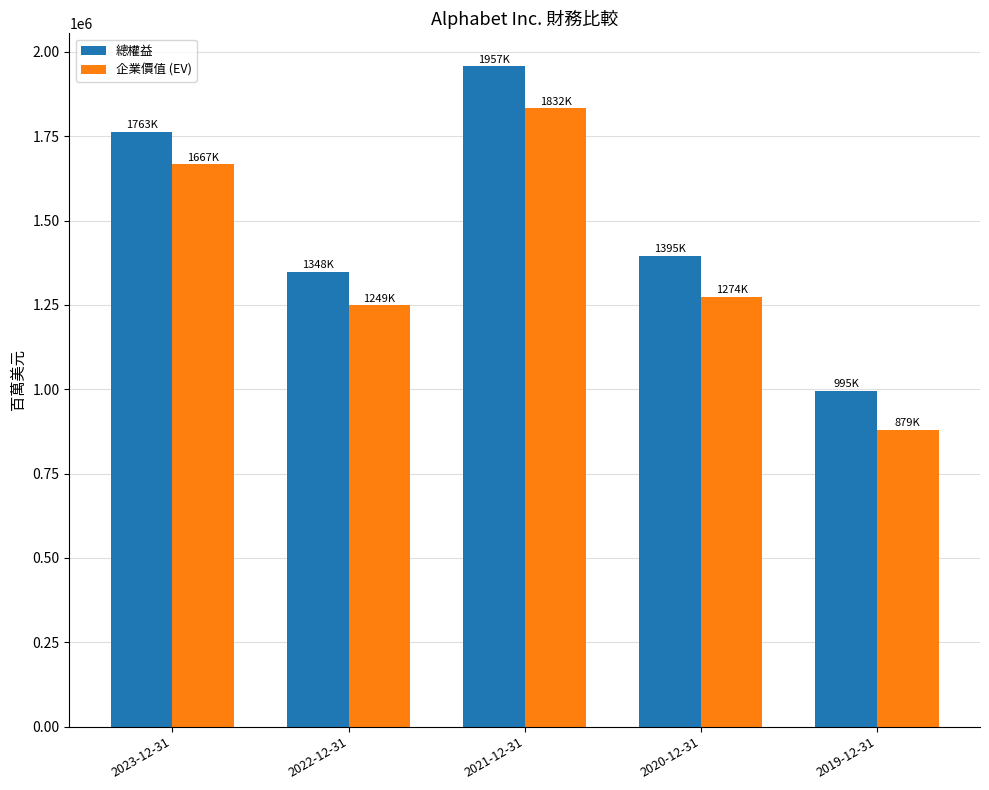

Which category has the lowest value across all series?

2019-12-31